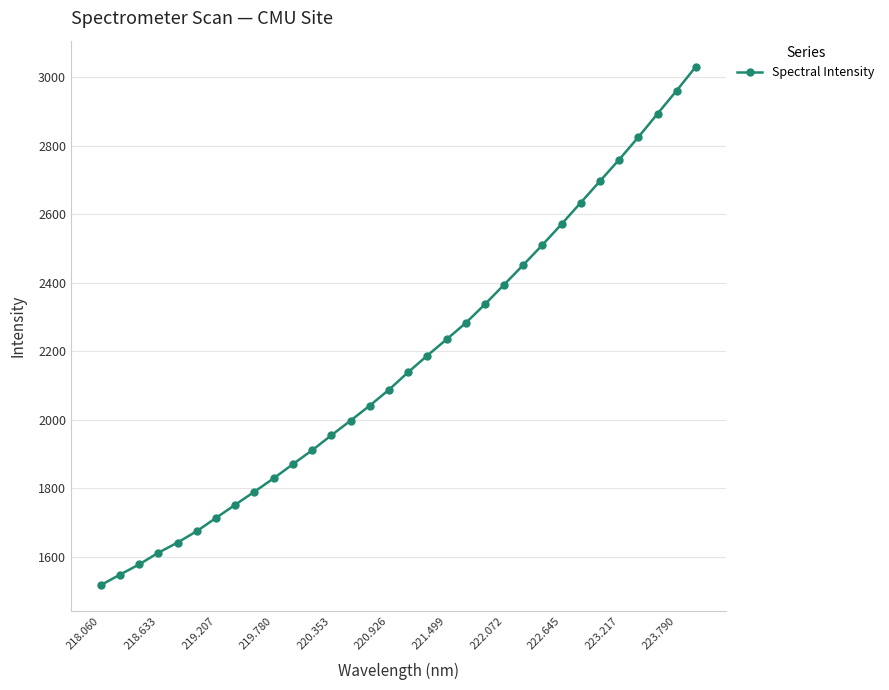

What is the average value?

2169.5